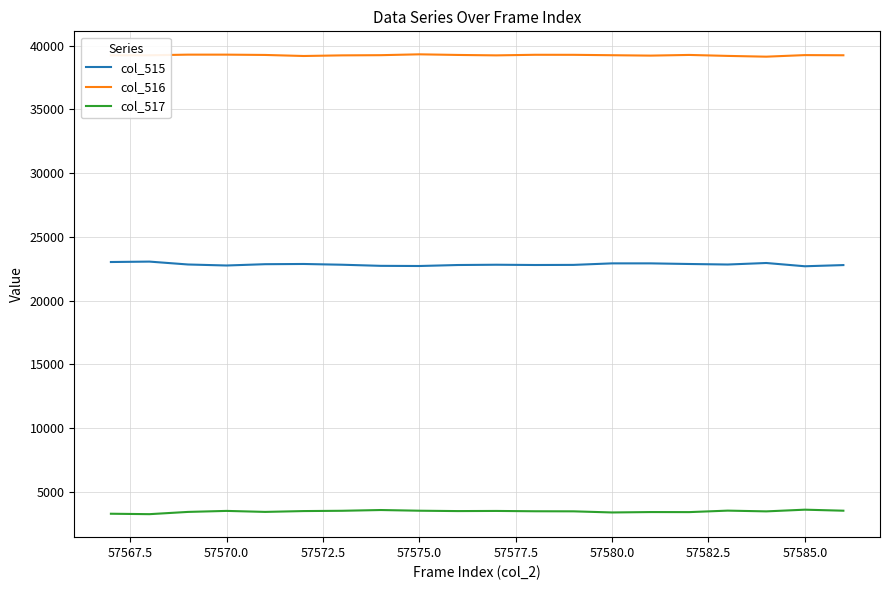

True or false: col_517 and col_515 cross at least once.

False